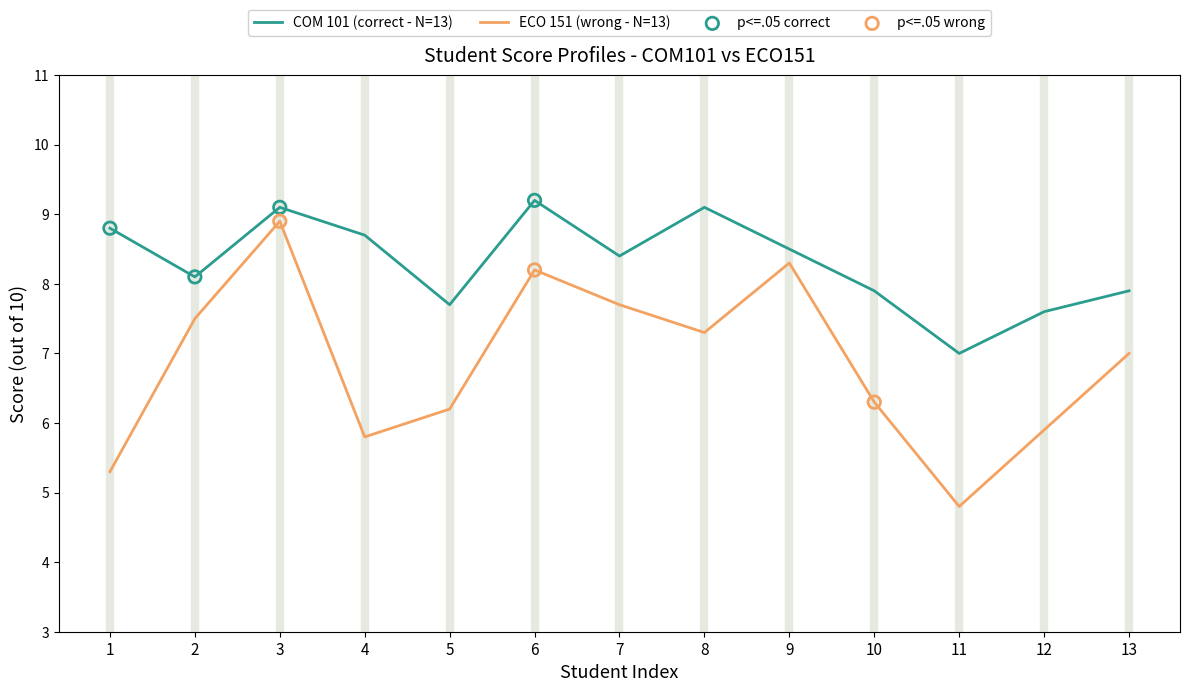

Which series has the largest total across all categories?

COM 101 (correct - N=13)